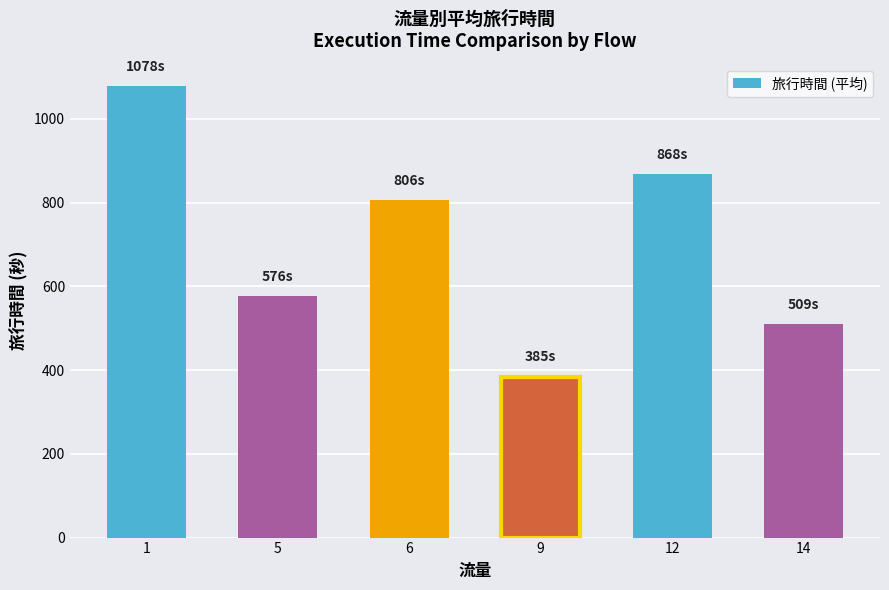

True or false: the data shows 509.0 at 14.

True